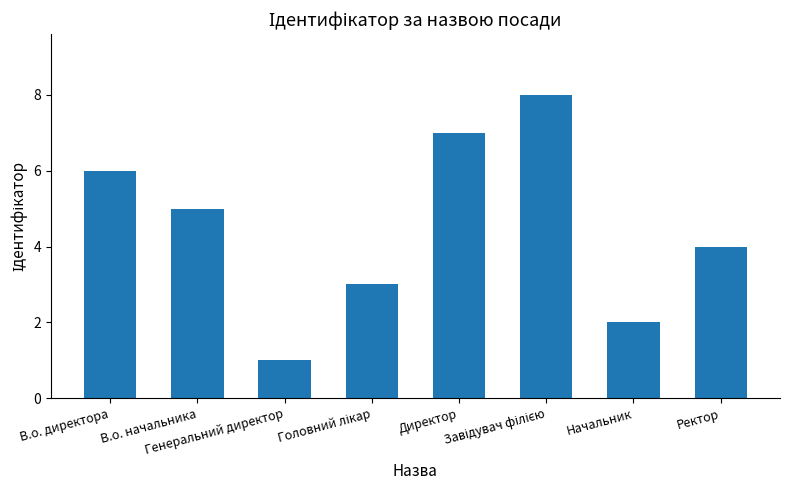

What is the maximum value shown in the chart?

8